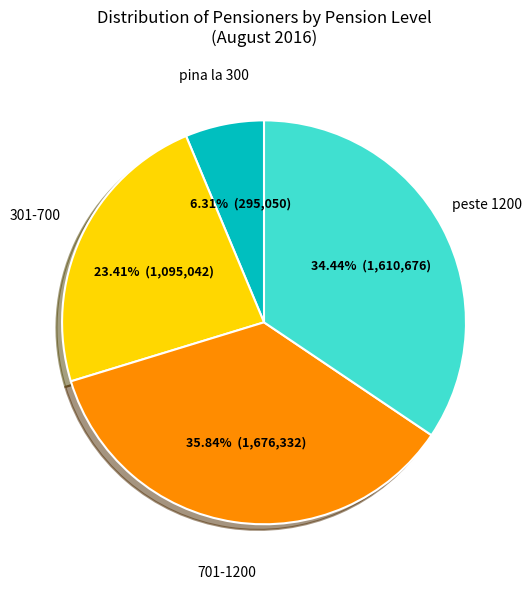

Count the number of slices in the pie.

4